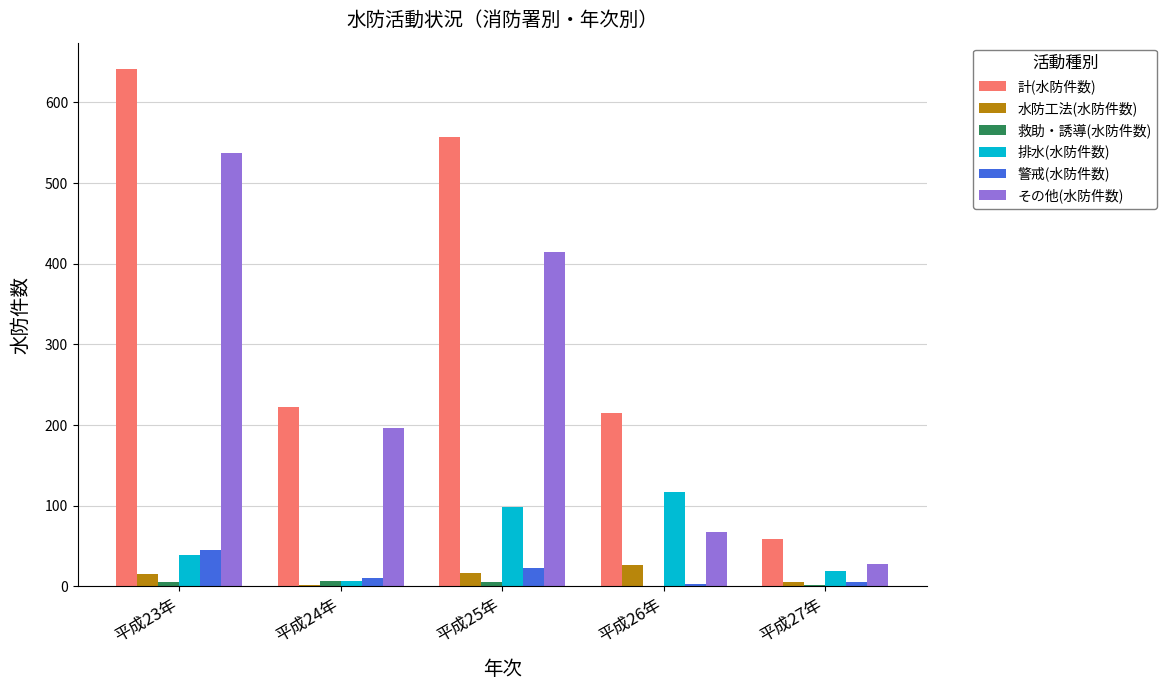

What is the sum of all 計(水防件数) values?

1696